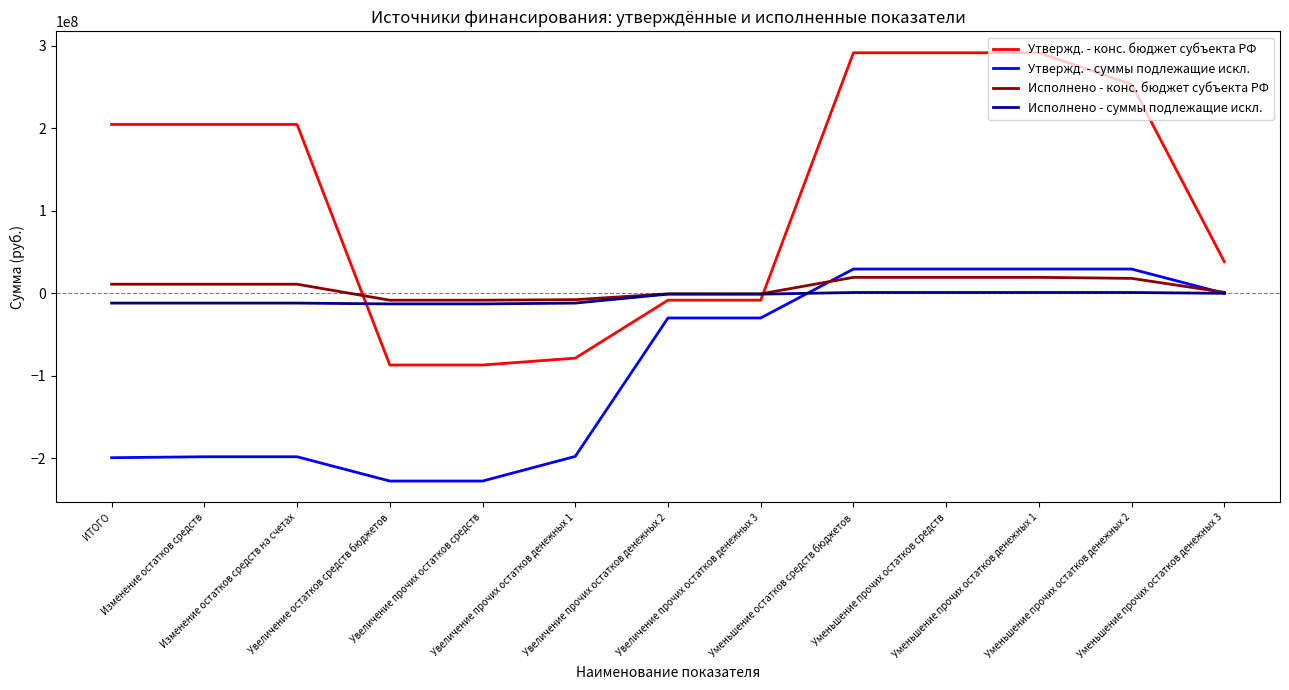

True or false: Утвержд. - суммы подлежащие искл. and Утвержд. - конс. бюджет субъекта РФ intersect in this chart.

False